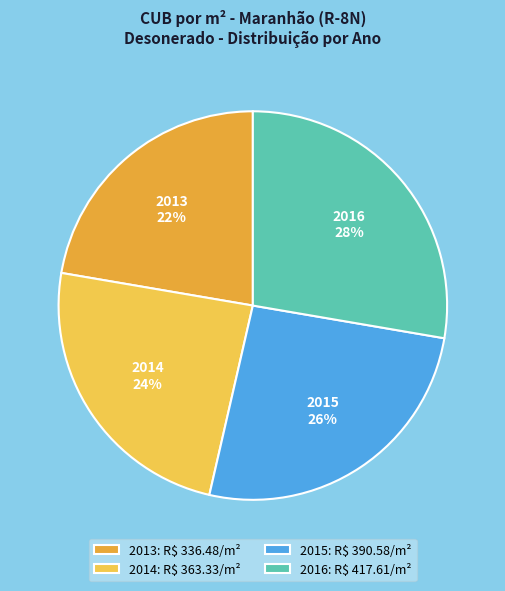

Is it true that 2015 26% is 40% of the pie?

False